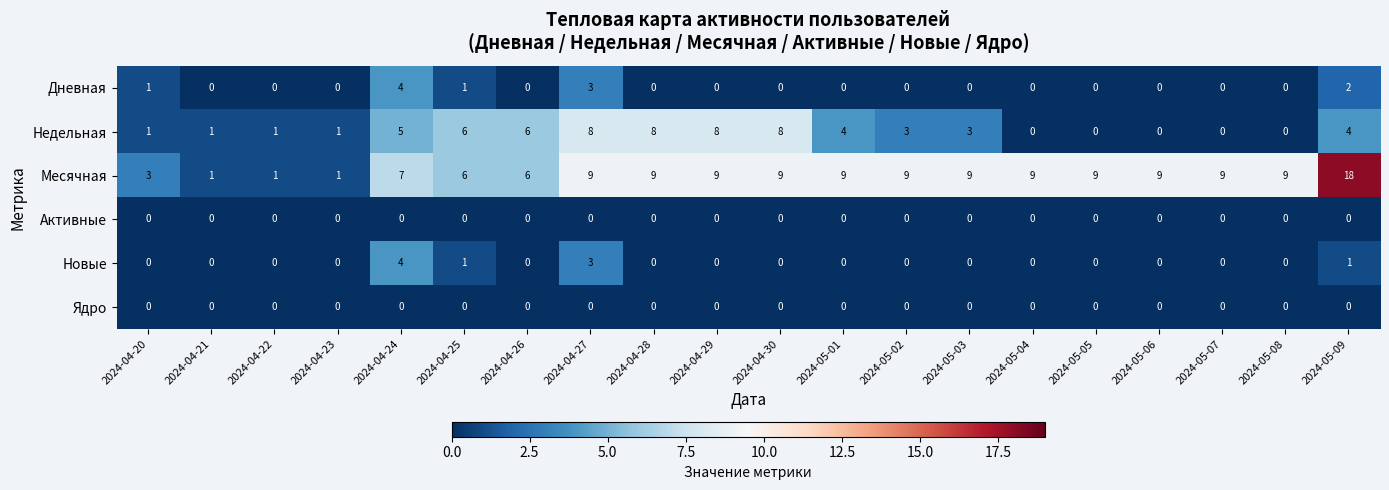

Count the Дневная values in the range 0 to 1.

17